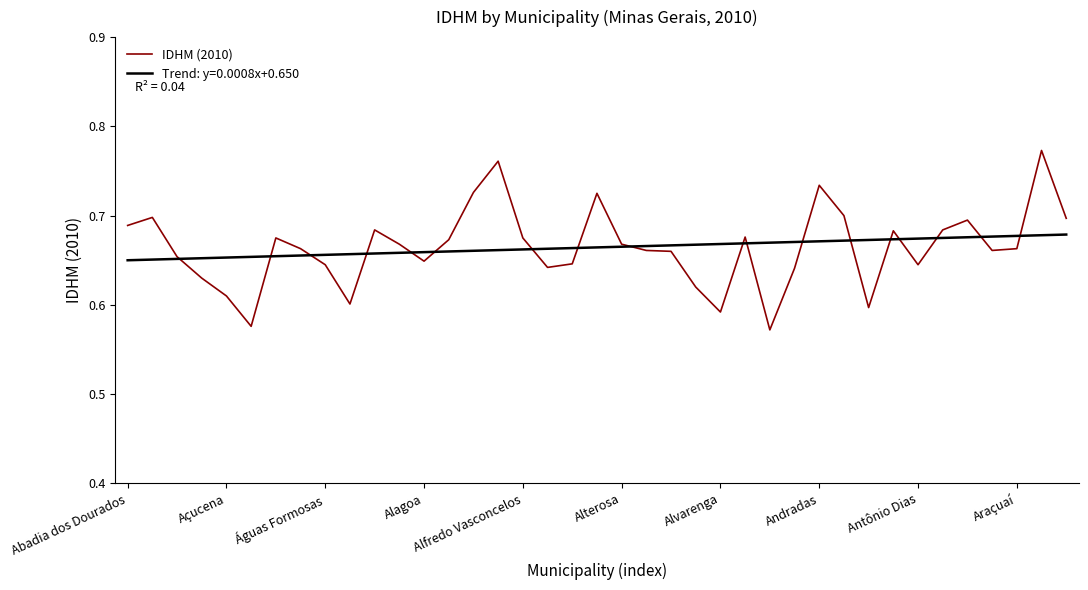

The value of IDHM (2010) at Antônio Dias is 0.9. True or false?

False